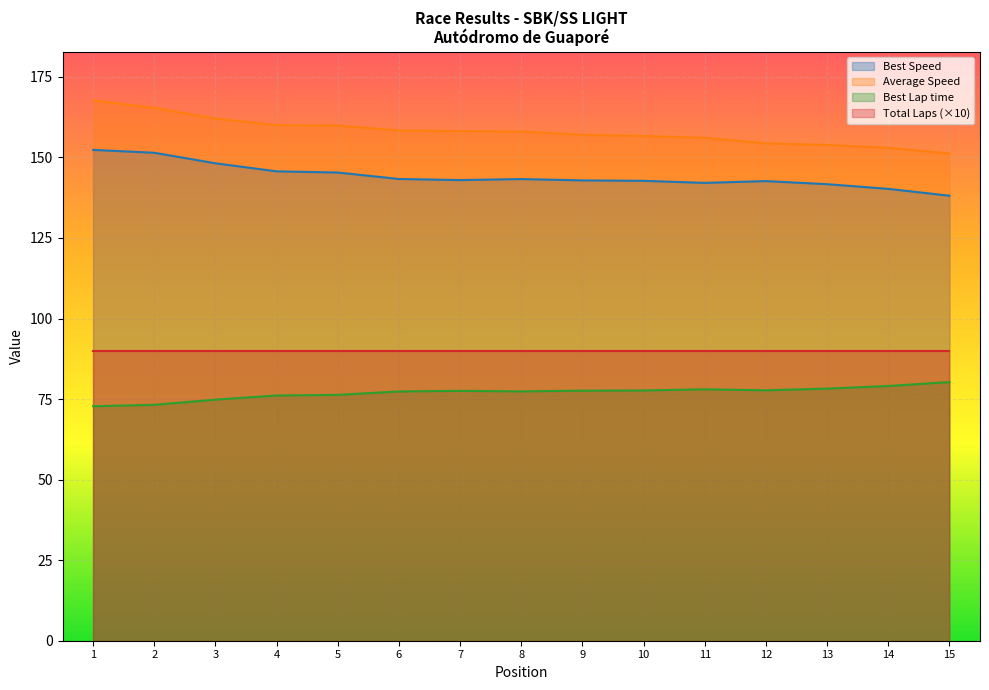

True or false: Best Speed and Total Laps (×10) intersect in this chart.

False